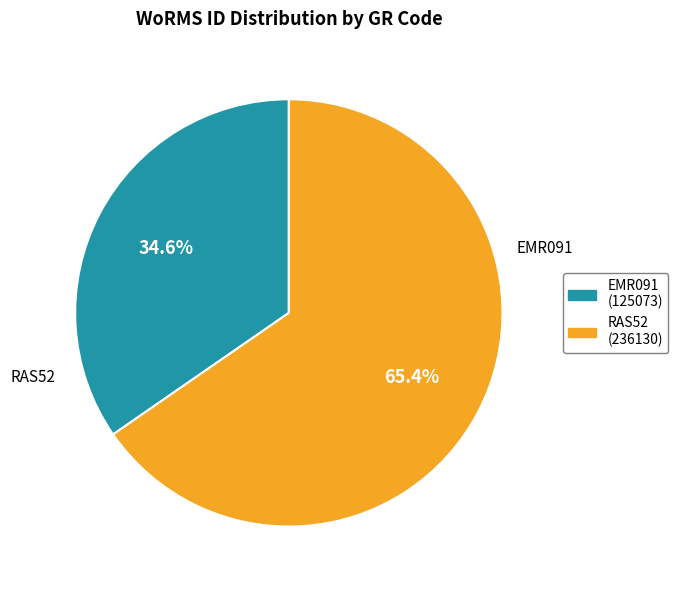

To the nearest percent, what is the difference between the EMR091 and RAS52 slice percentages?

31%